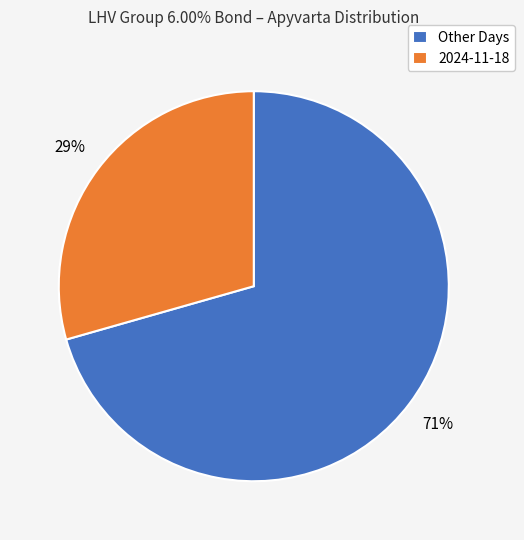

What percentage is the 2024-11-18 slice, to the nearest percent?

29%